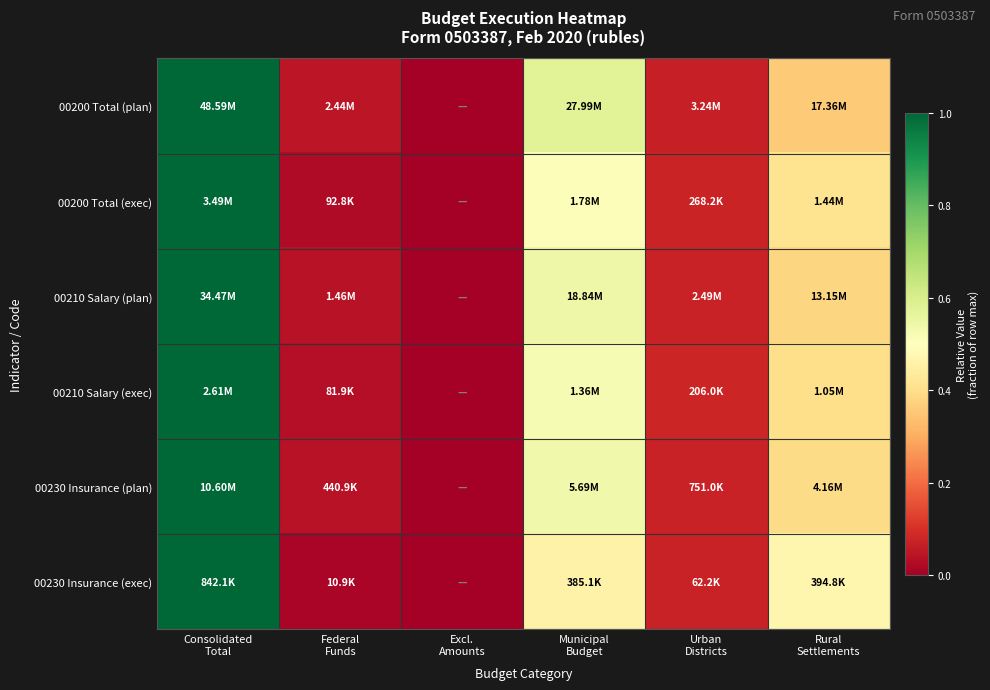

Reading left to right, list all the values displayed in this chart.

00200 Total (plan): Consolidated
Total=1.0	Federal
Funds=0.1	Excl.
Amounts=0.0	Municipal
Budget=0.6	Urban
Districts=0.1	Rural
Settlements=0.4
00200 Total (exec): Consolidated
Total=1.0	Federal
Funds=0.0	Excl.
Amounts=0.0	Municipal
Budget=0.5	Urban
Districts=0.1	Rural
Settlements=0.4
00210 Salary (plan): Consolidated
Total=1.0	Federal
Funds=0.0	Excl.
Amounts=0.0	Municipal
Budget=0.5	Urban
Districts=0.1	Rural
Settlements=0.4
00210 Salary (exec): Consolidated
Total=1.0	Federal
Funds=0.0	Excl.
Amounts=0.0	Municipal
Budget=0.5	Urban
Districts=0.1	Rural
Settlements=0.4
00230 Insurance (plan): Consolidated
Total=1.0	Federal
Funds=0.0	Excl.
Amounts=0.0	Municipal
Budget=0.5	Urban
Districts=0.1	Rural
Settlements=0.4
00230 Insurance (exec): Consolidated
Total=1.0	Federal
Funds=0.0	Excl.
Amounts=0.0	Municipal
Budget=0.5	Urban
Districts=0.1	Rural
Settlements=0.5